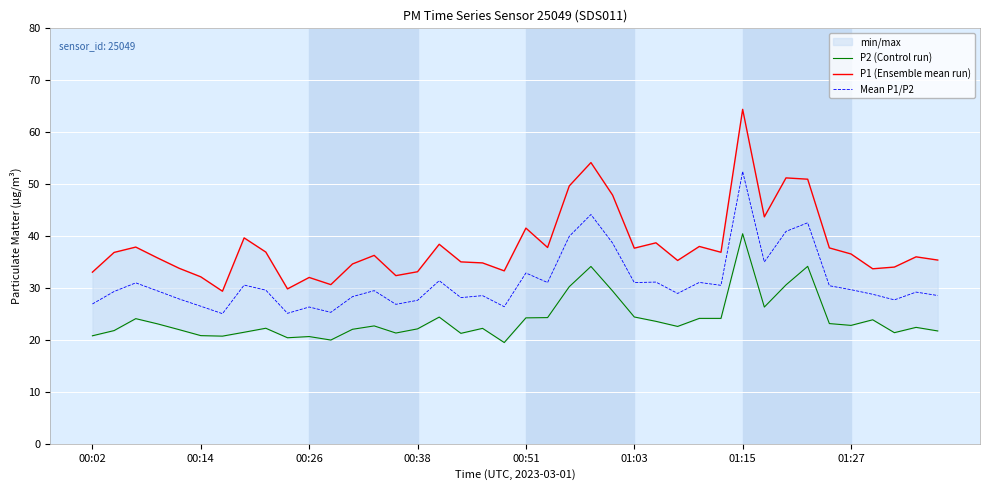

Which series has the largest range (max minus min)?

P1 (Ensemble mean run)